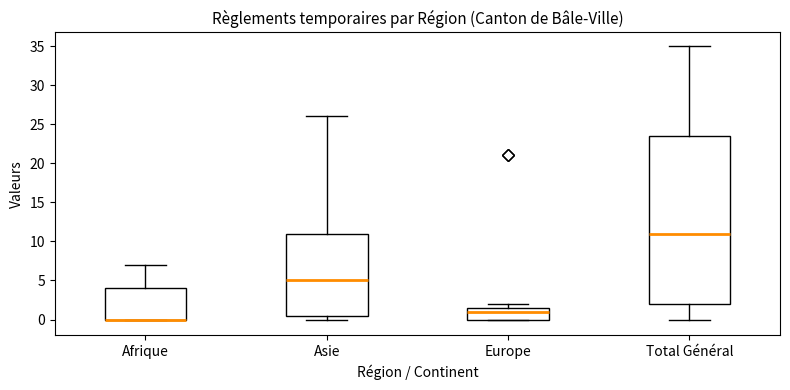

Where is the lower edge of the box for Europe on the y-axis? The values are not printed on the chart, so give them approximately, as read against the axis.

0.0